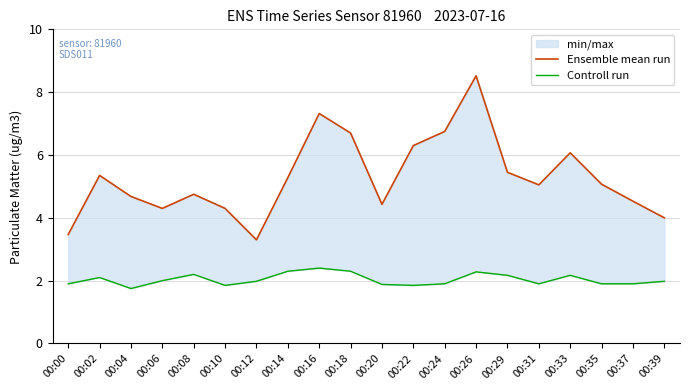

The Ensemble mean run series shows 3.6 at 00:22. True or false?

False